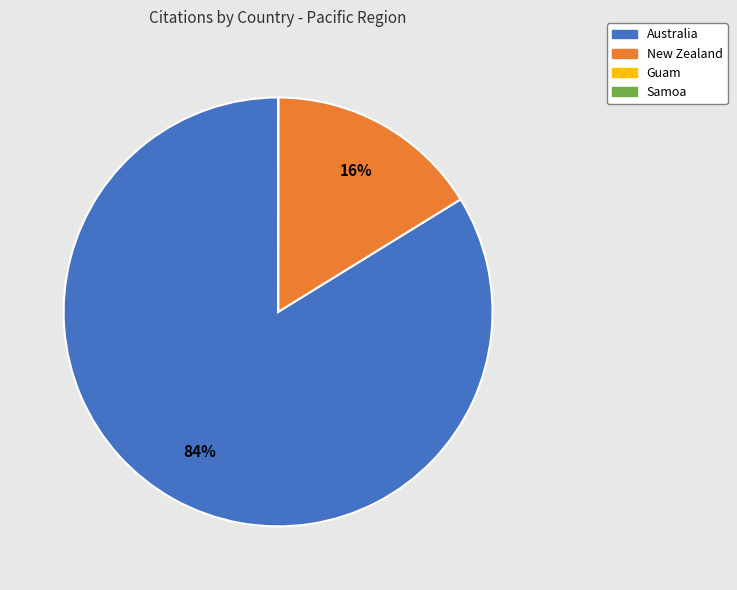

Does New Zealand account for over 50% of the chart?

No